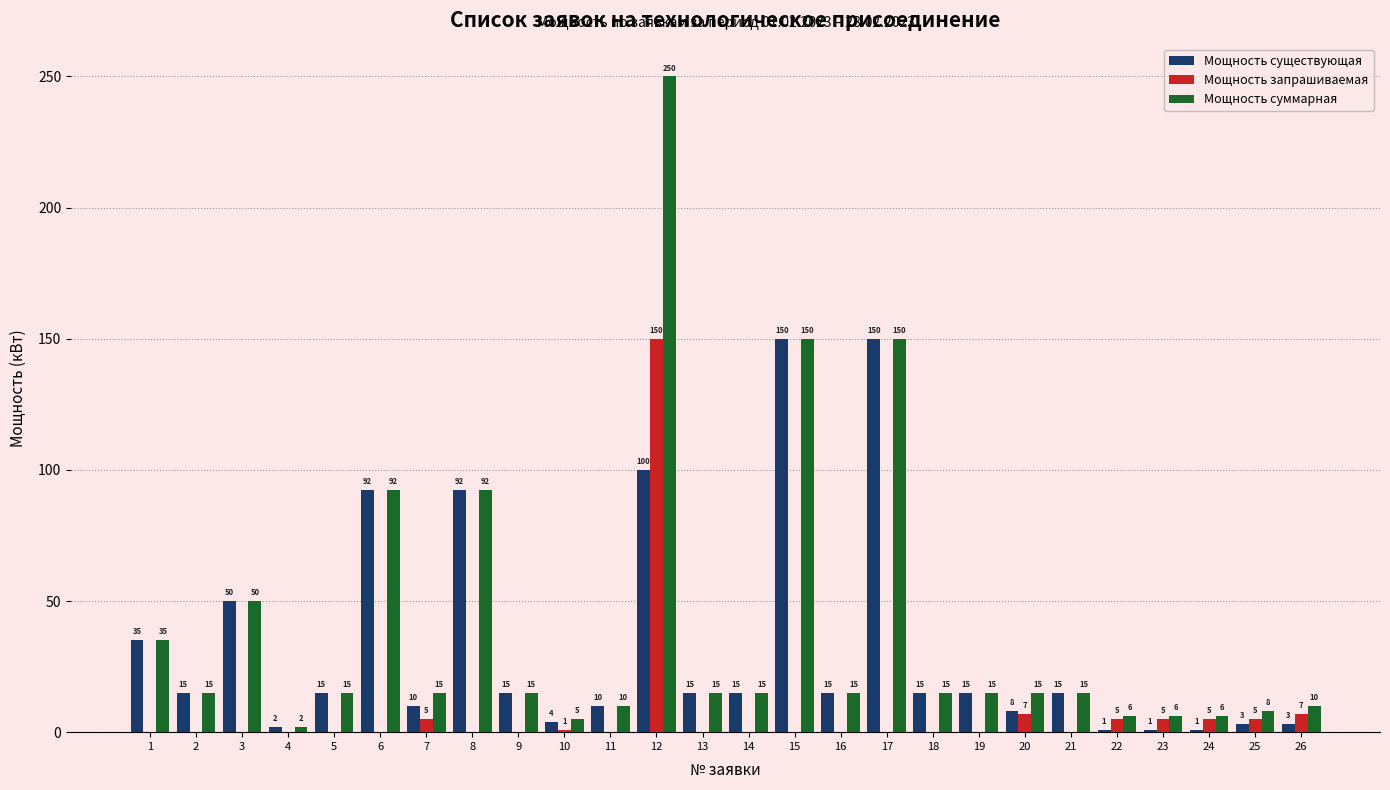

The Мощность существующая series shows 150.0 at 17. True or false?

True